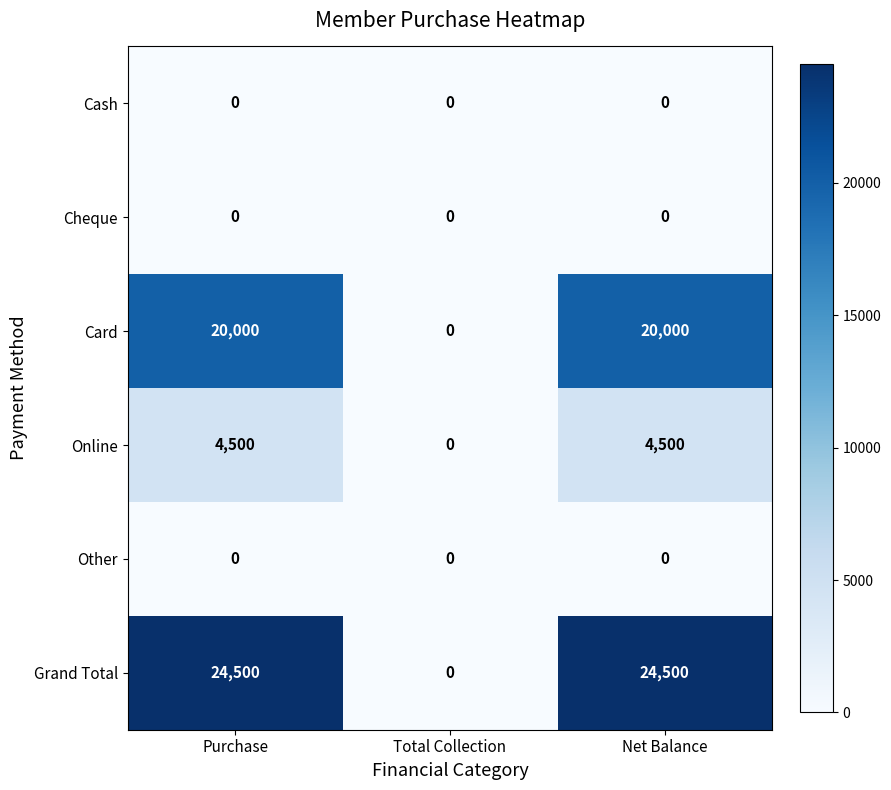

Count the number of data series in this chart.

6